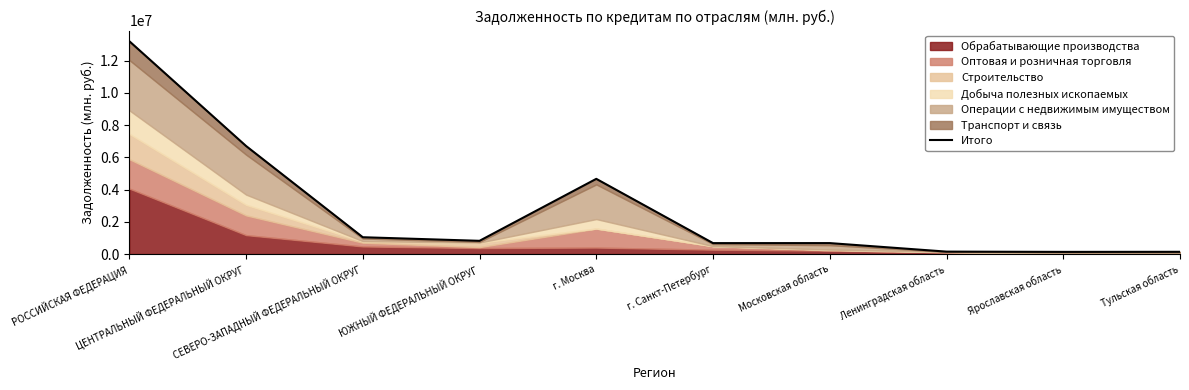

The value at Ярославская область is 135581. True or false?

True